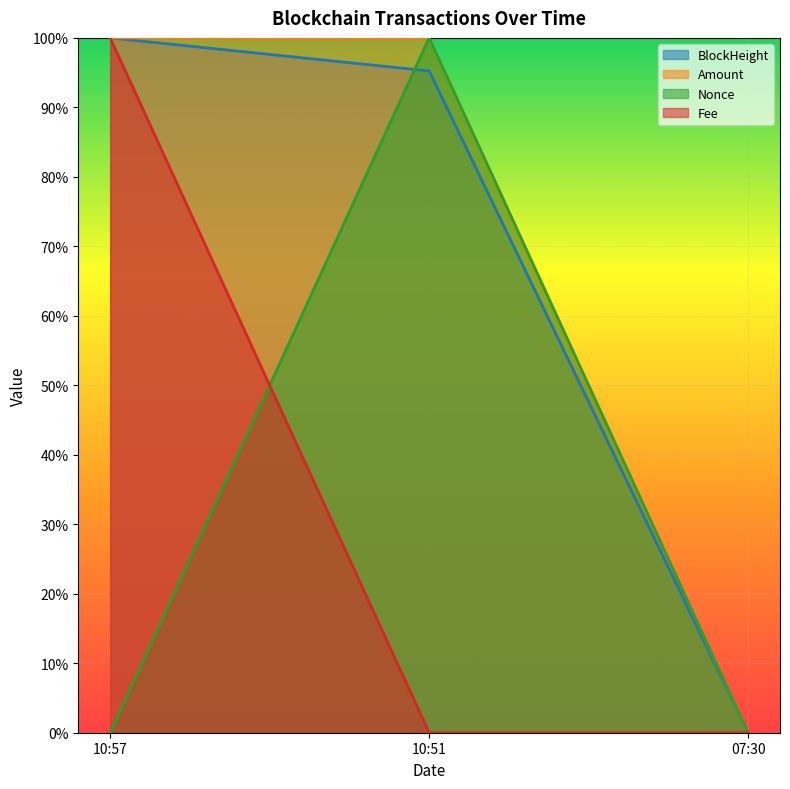

List the labels in order of Amount value, largest first.

10:57, 10:51, 07:30